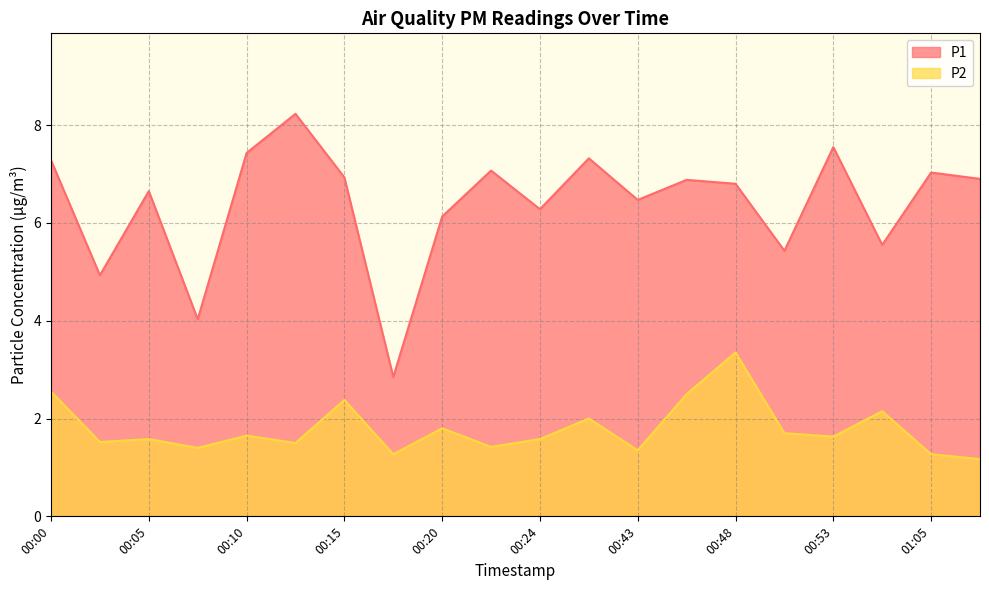

What is the maximum value for P1?

8.2